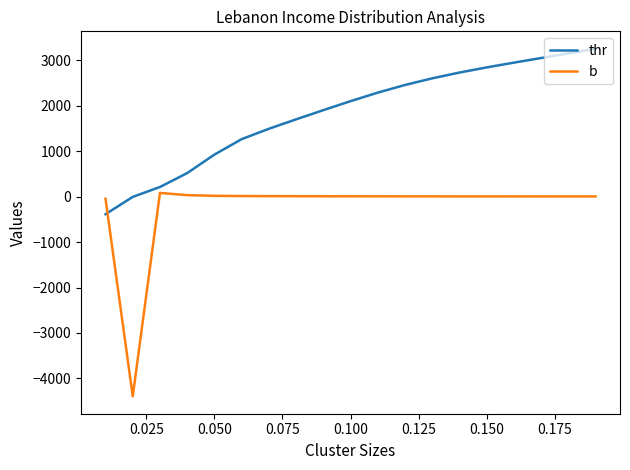

What is the lowest value of the thr series?

-385.4